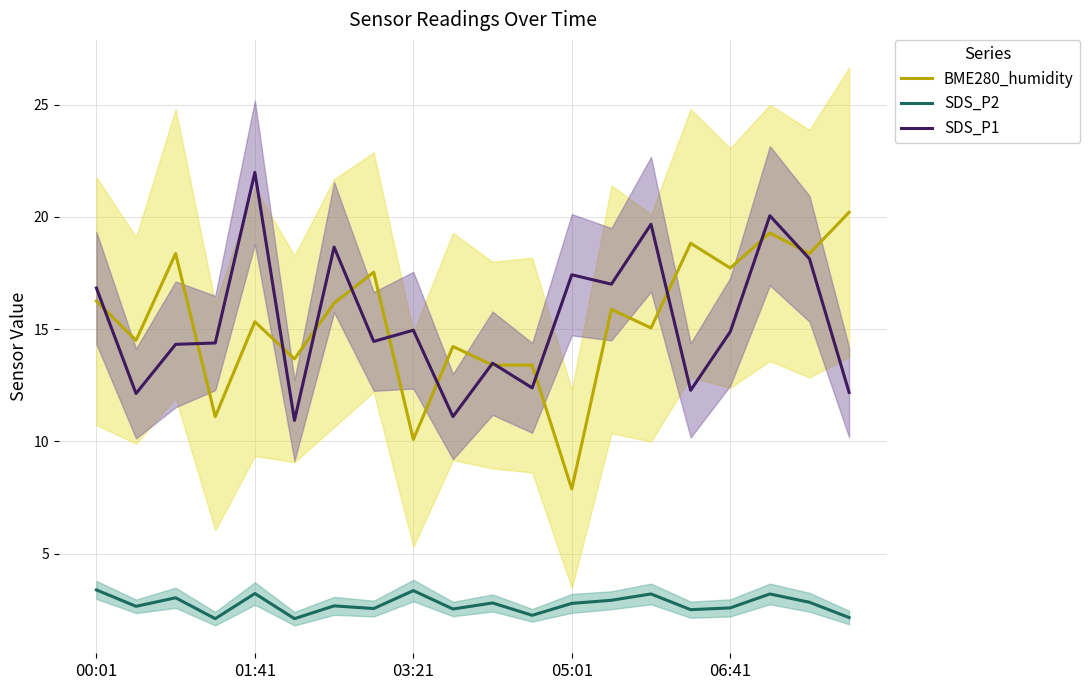

What position from the right is 10?

10